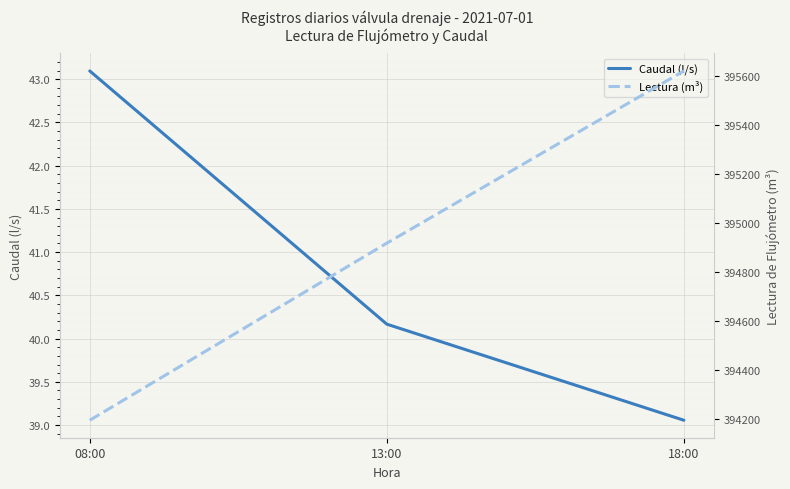

The value of Lectura (m³) at 13:00 is 394919.0. True or false?

True